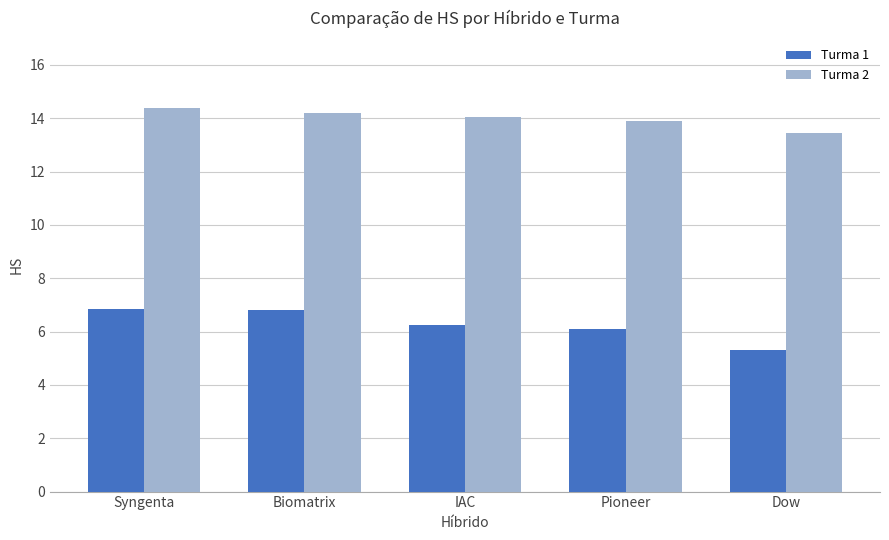

At how many categories does at least one series exceed 12?

5